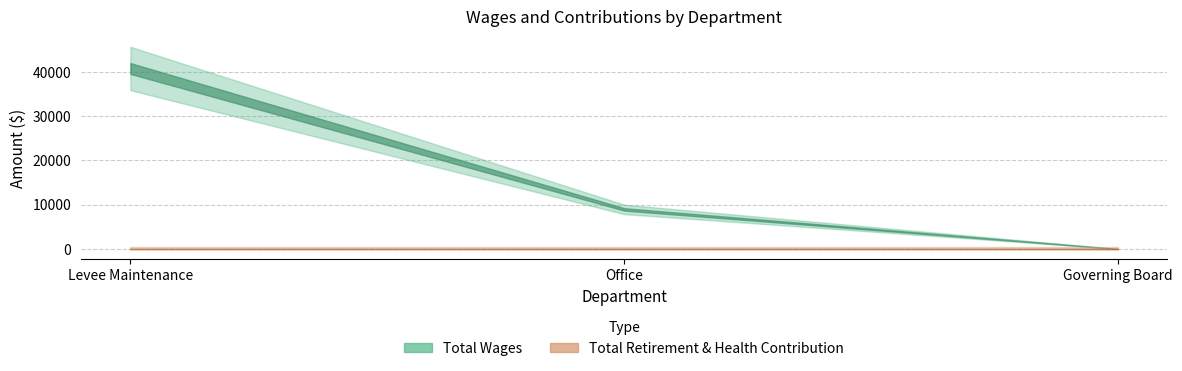

Reading left to right, transcribe all the data shown in this chart.

Total Wages: Levee Maintenance=40759	Office=8939	Governing Board=0
Total Retirement & Health Contribution: Levee Maintenance=0	Office=0	Governing Board=0